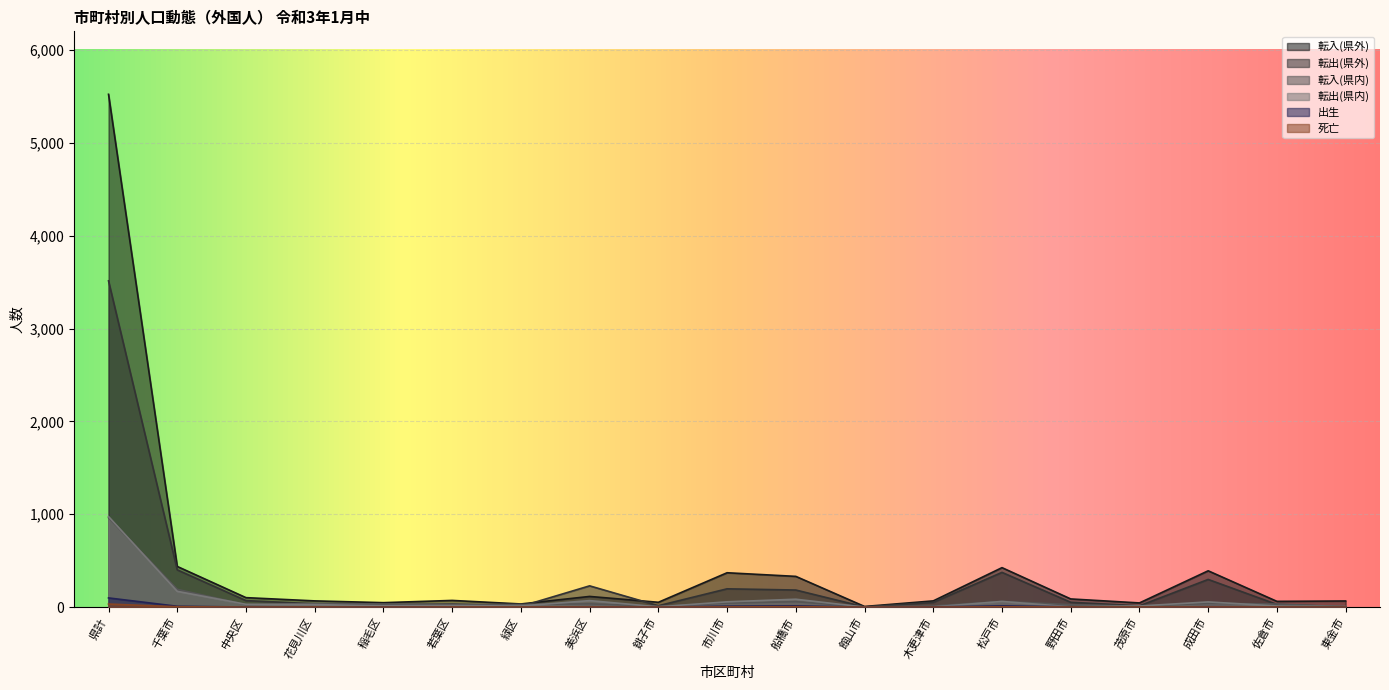

At which label does 転出(県内) first exceed 16?

県計